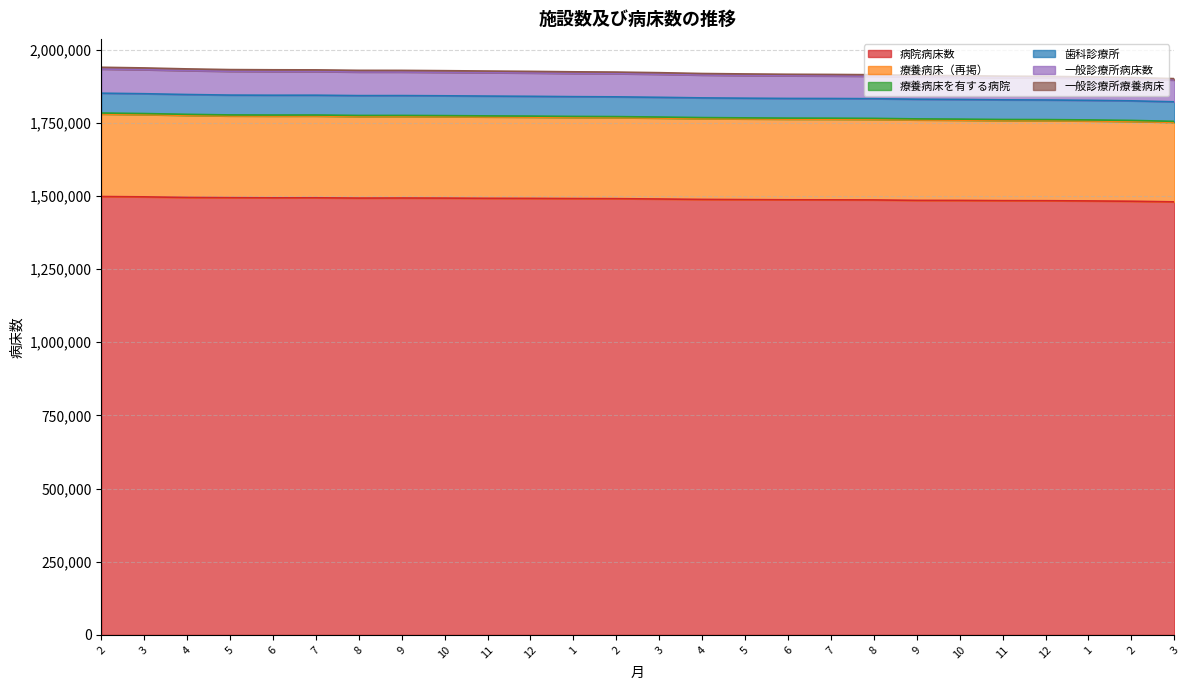

True or false: 一般診療所療養病床 and 病院病床数 cross at least once.

False